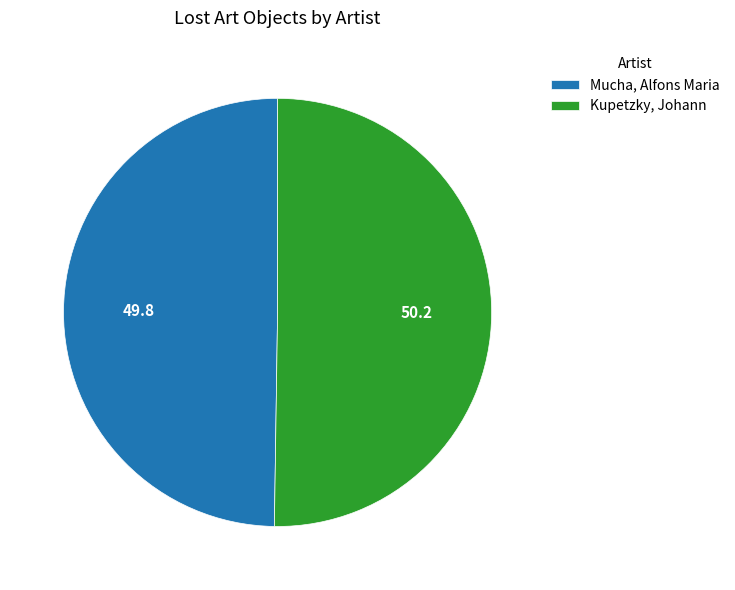

The Kupetzky, Johann slice represents 50% of the pie. True or false?

True